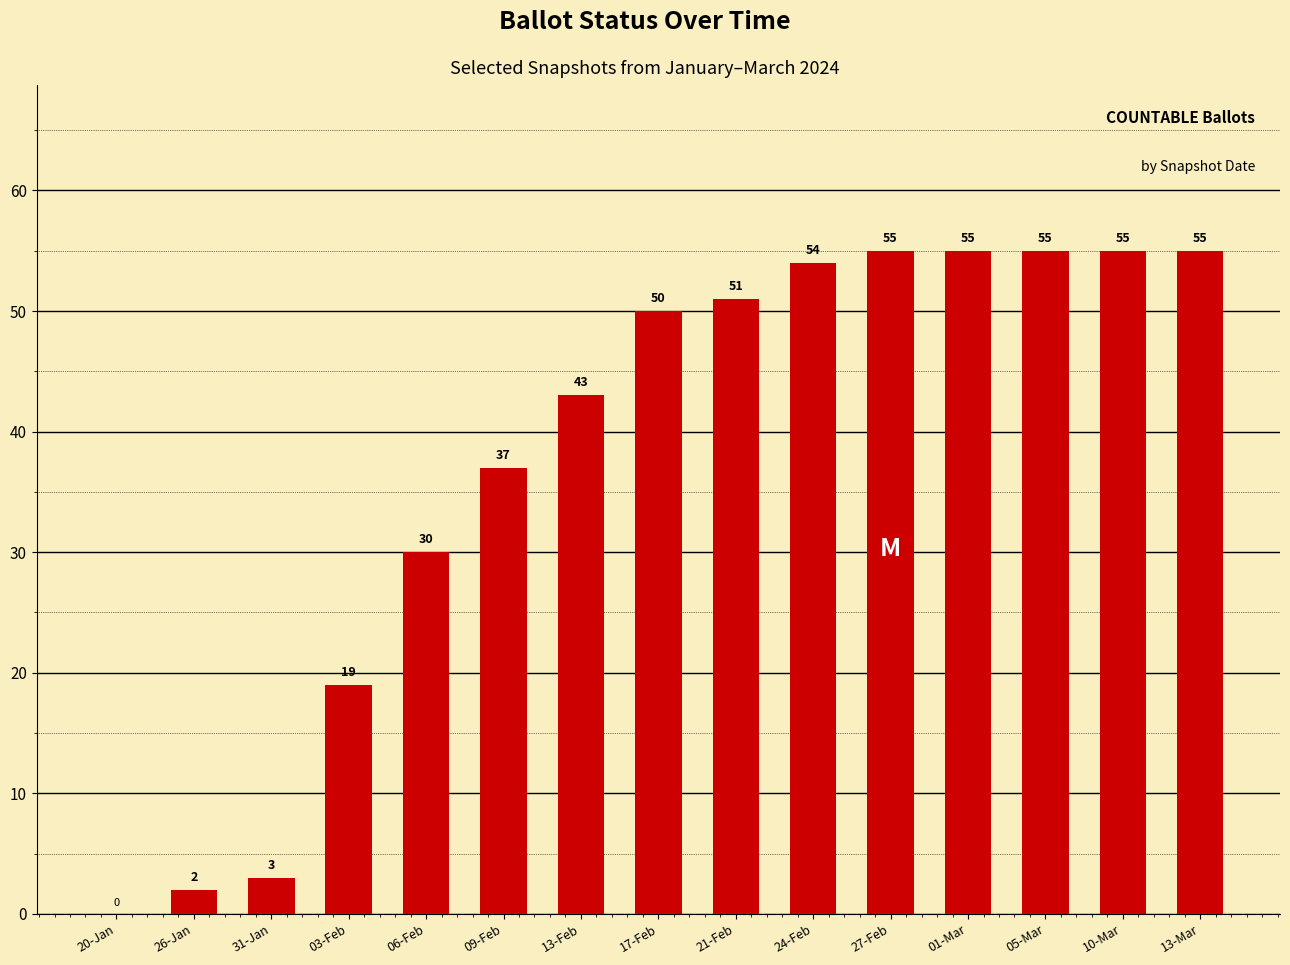

What is the maximum value shown in the chart?

55